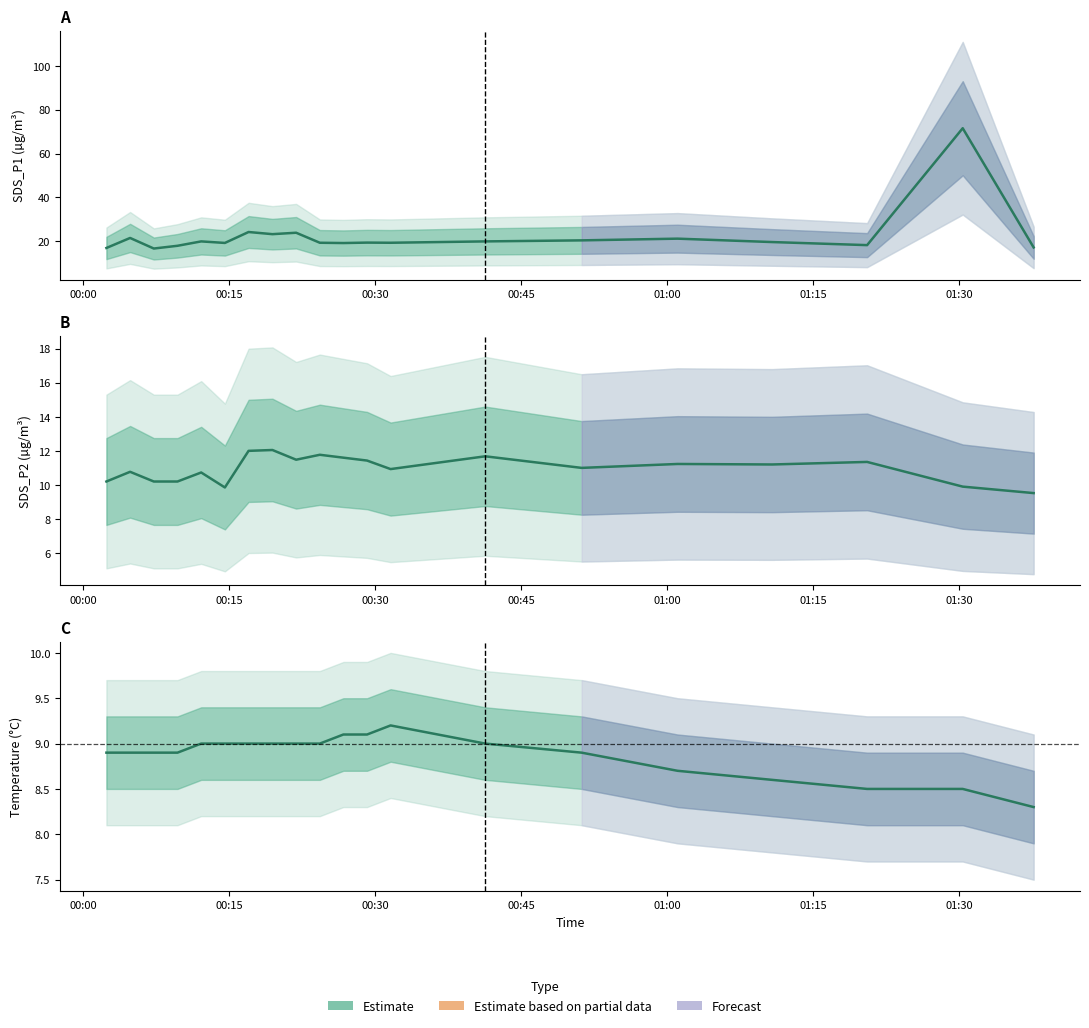

How many data points in SDS_P1 are above 19?

15